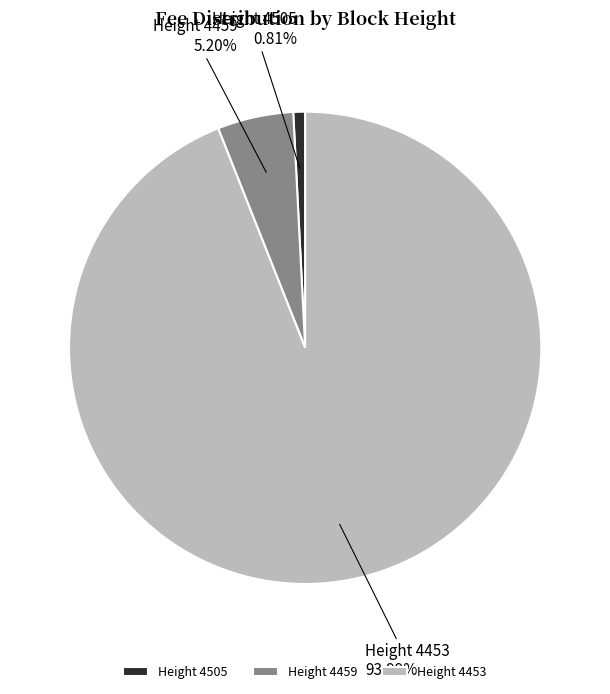

Does Height 4453 represent more than half of the total?

Yes